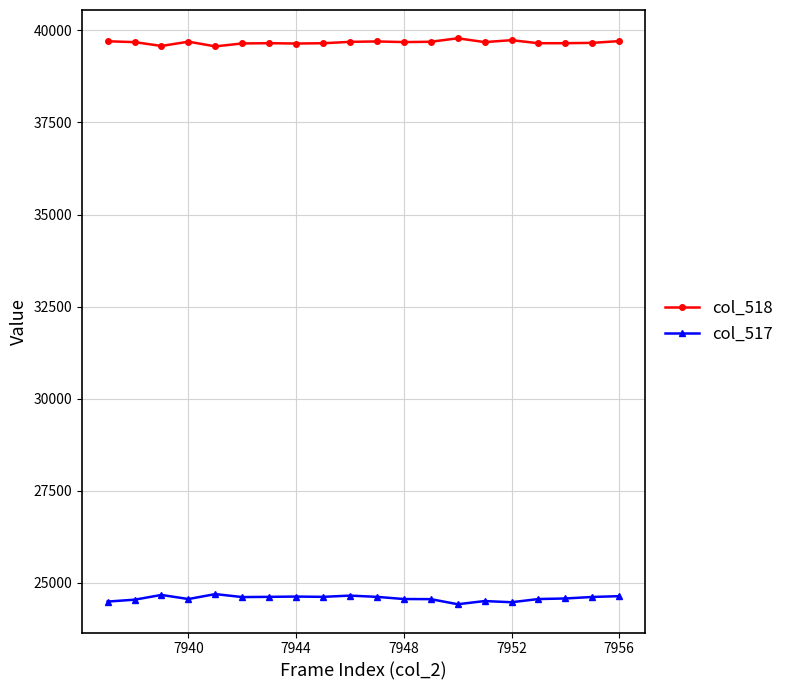

How many distinct data groups are displayed?

2